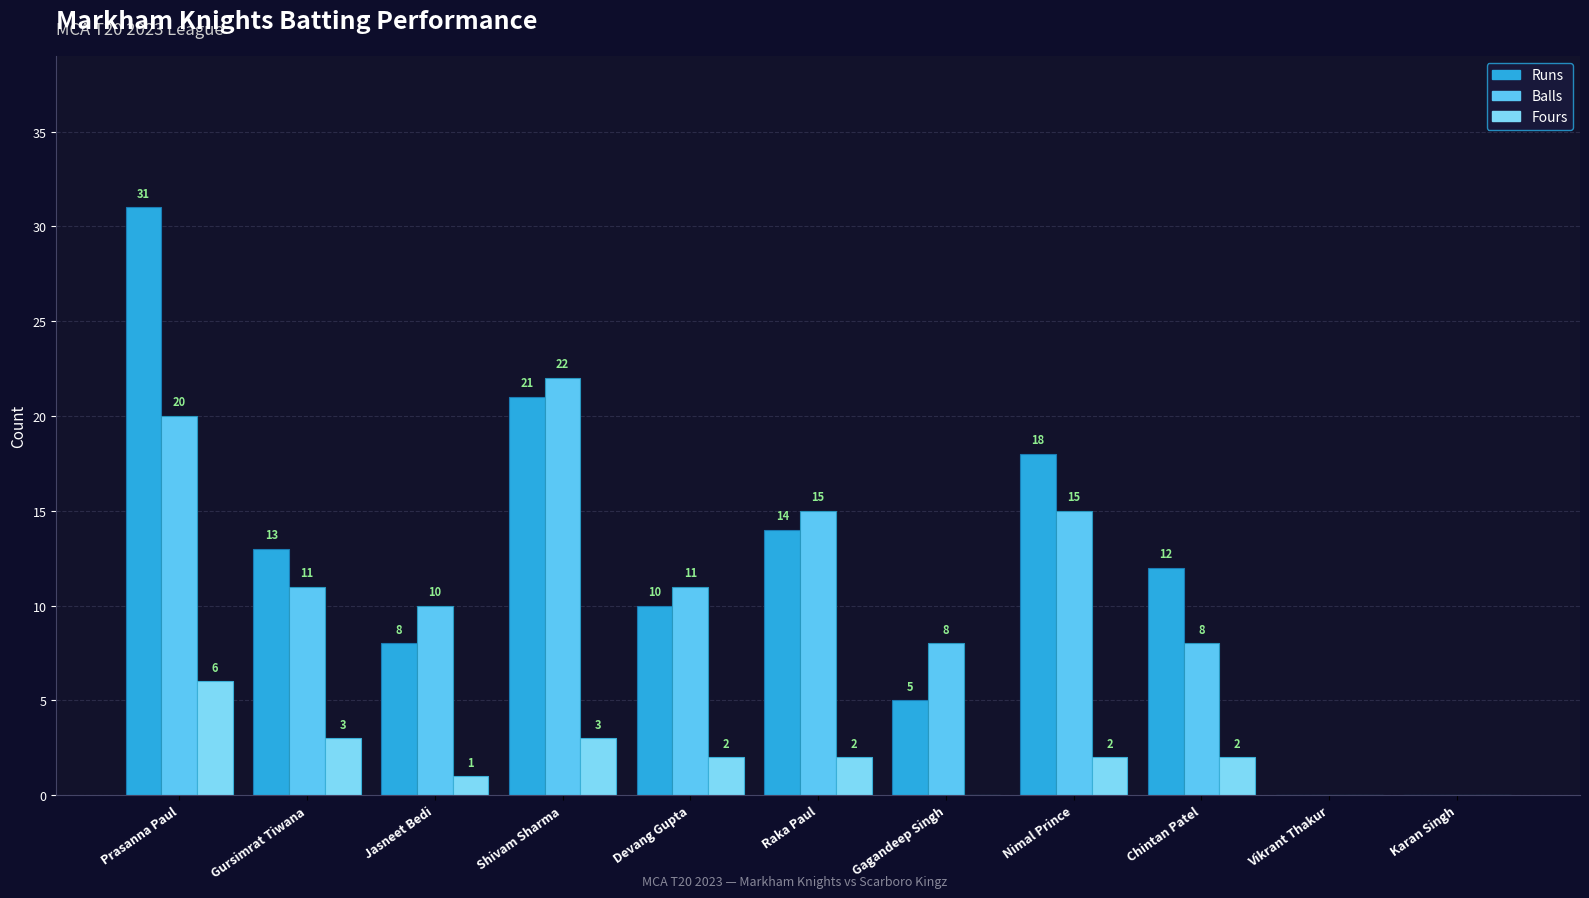

Between Jasneet Bedi and Gagandeep Singh, which series saw the biggest shift?

Runs